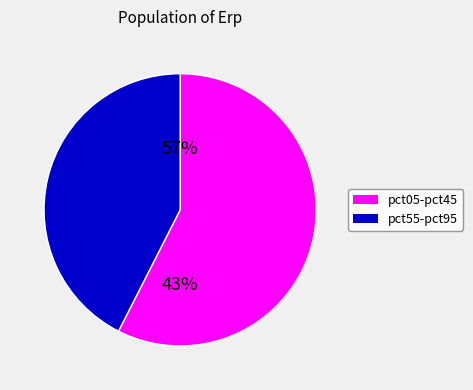

Which slice is the largest?

pct05